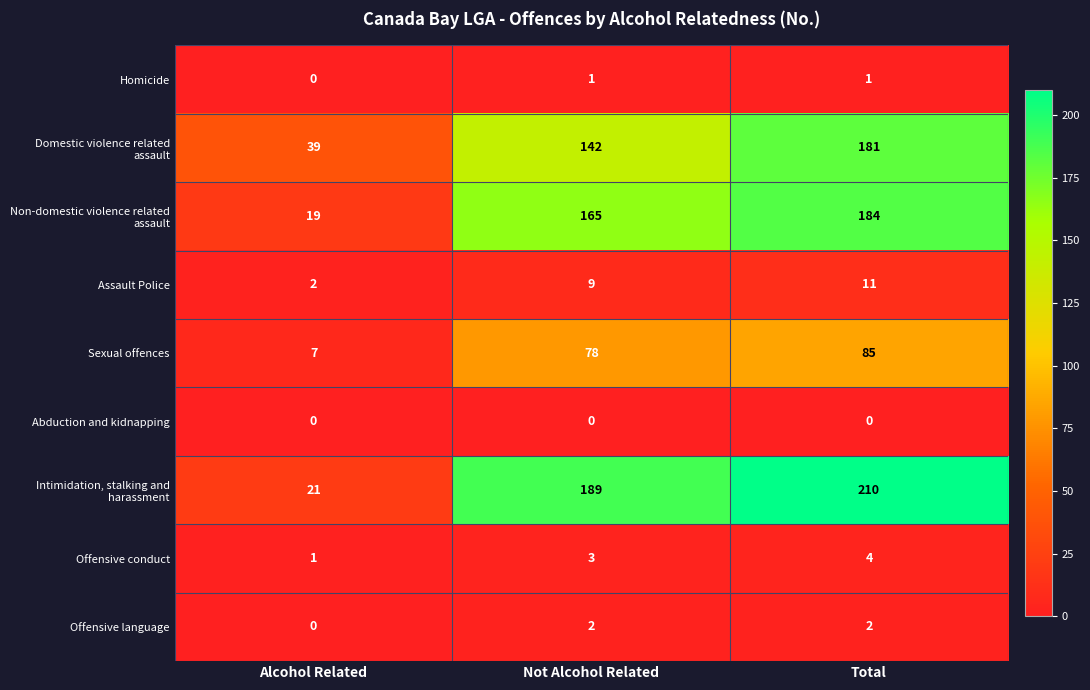

At which category is the sum across all series the highest?

Total